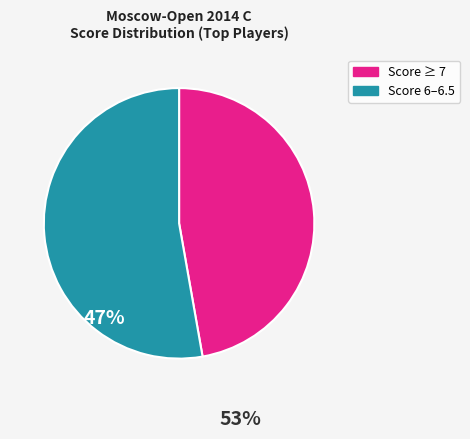

Is there any slice that represents more than half of the pie?

Yes